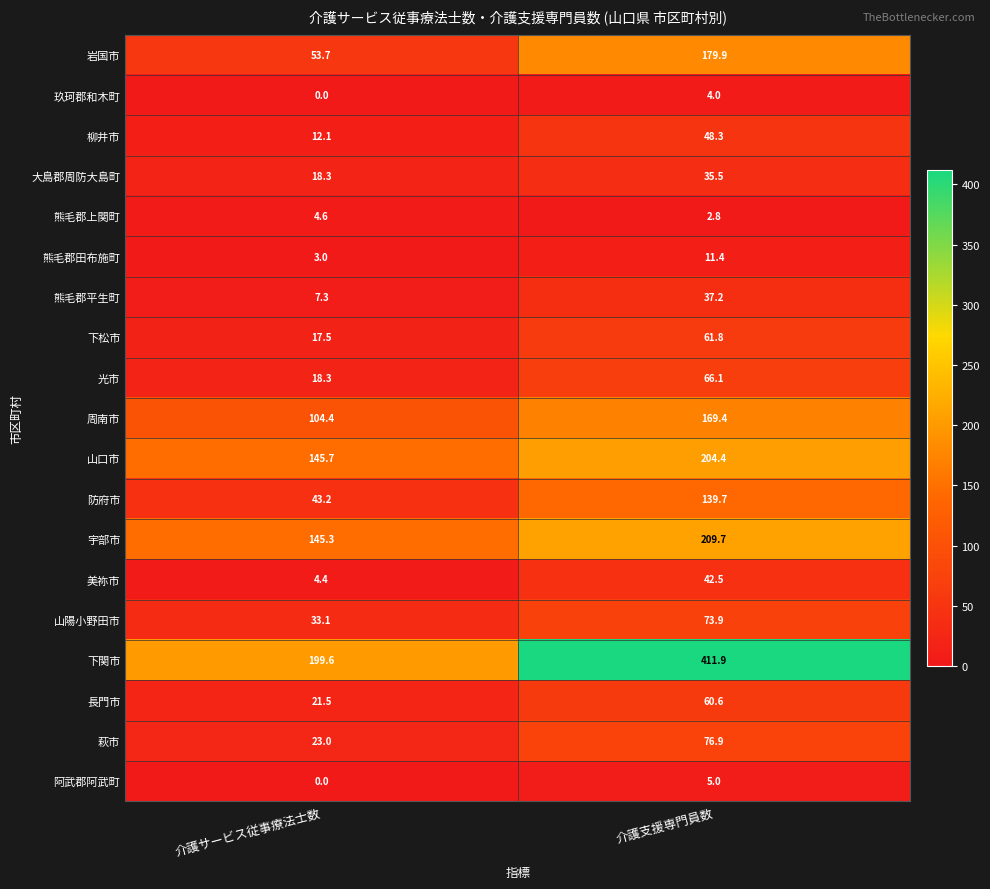

Which category has the lowest value across all series?

介護サービス従事療法士数